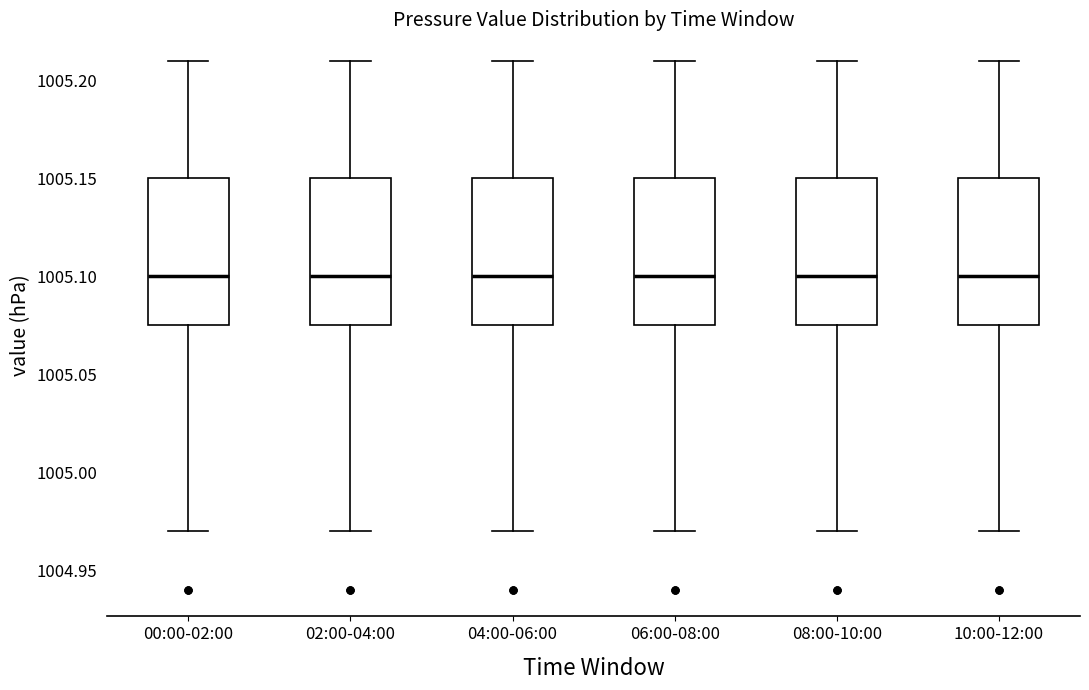

Reading left to right, transcribe this box plot: for each box, give where its median line is, the range the box spans, and where its two whiskers end, as read against the y-axis. The values are not printed on the chart, so give them approximately, as read against the axis.

00:00-02:00: median 1005.100, box 1005.075 to 1005.150, whiskers 1004.970 to 1005.210
02:00-04:00: median 1005.100, box 1005.075 to 1005.150, whiskers 1004.970 to 1005.210
04:00-06:00: median 1005.100, box 1005.075 to 1005.150, whiskers 1004.970 to 1005.210
06:00-08:00: median 1005.100, box 1005.075 to 1005.150, whiskers 1004.970 to 1005.210
08:00-10:00: median 1005.100, box 1005.075 to 1005.150, whiskers 1004.970 to 1005.210
10:00-12:00: median 1005.100, box 1005.075 to 1005.150, whiskers 1004.970 to 1005.210